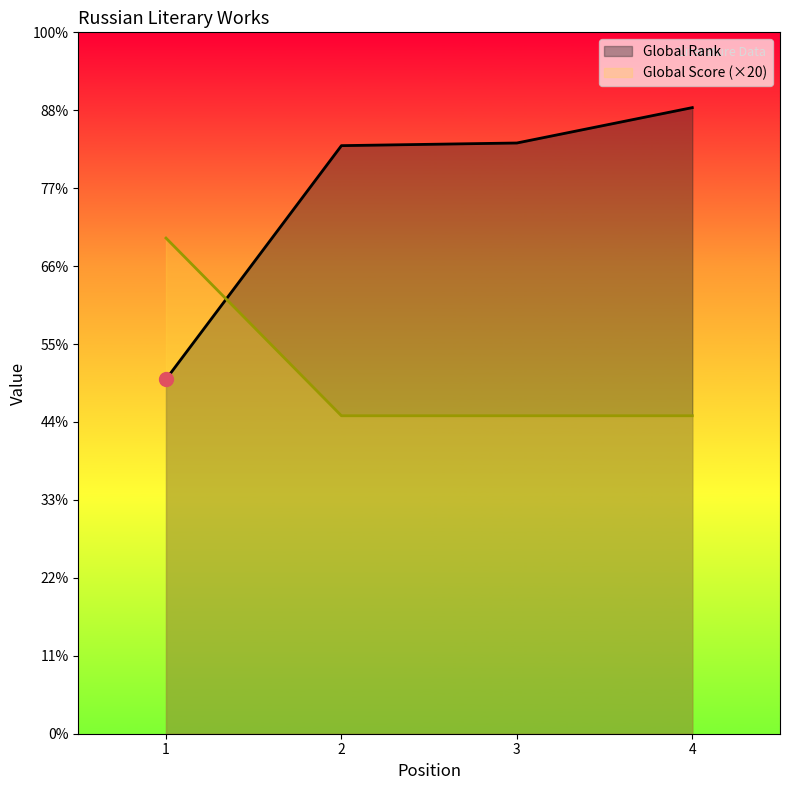

Rank the series by their maximum value, from highest to lowest.

Global Rank, Global Score (×20)